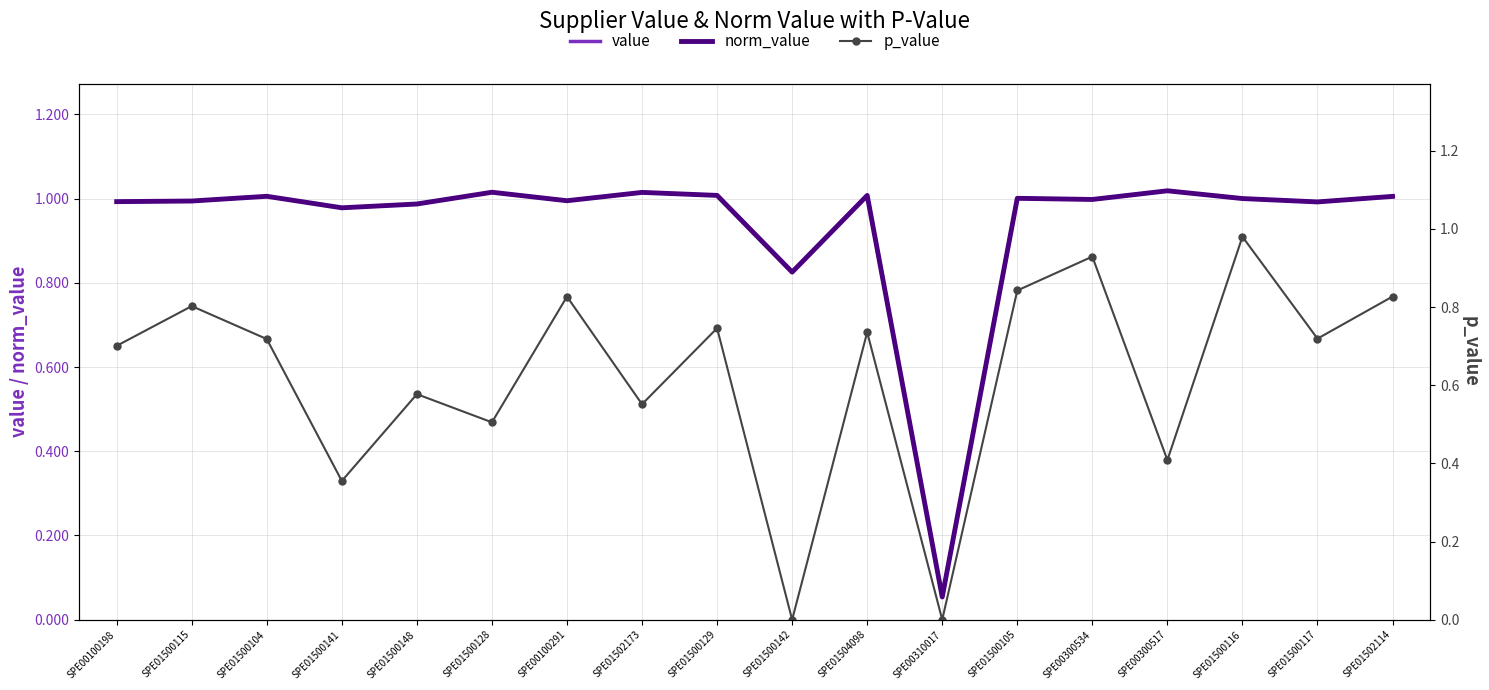

Count the number of data series in this chart.

3